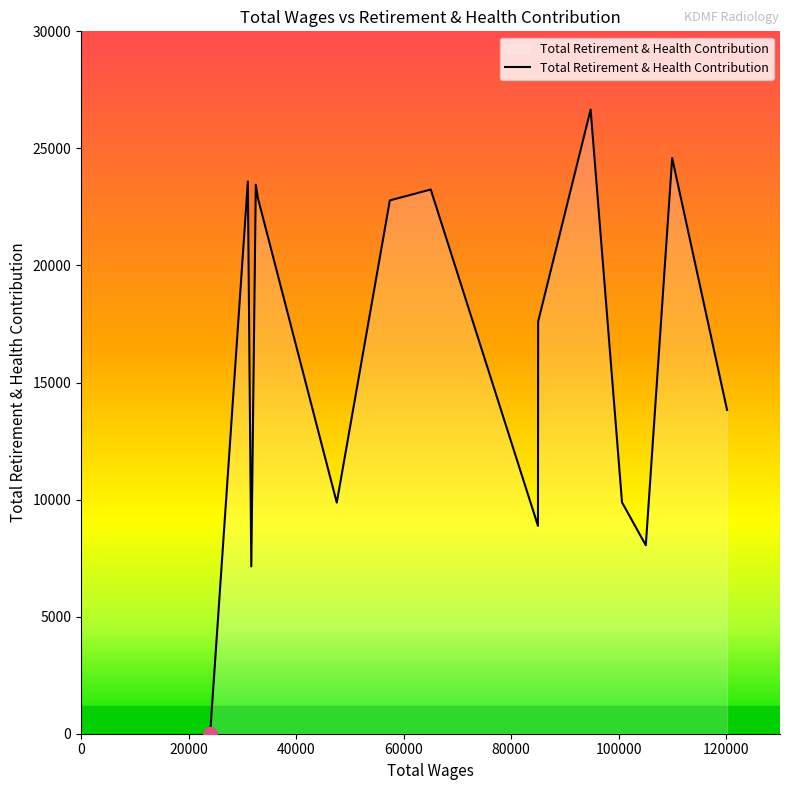

What is the average value?

16162